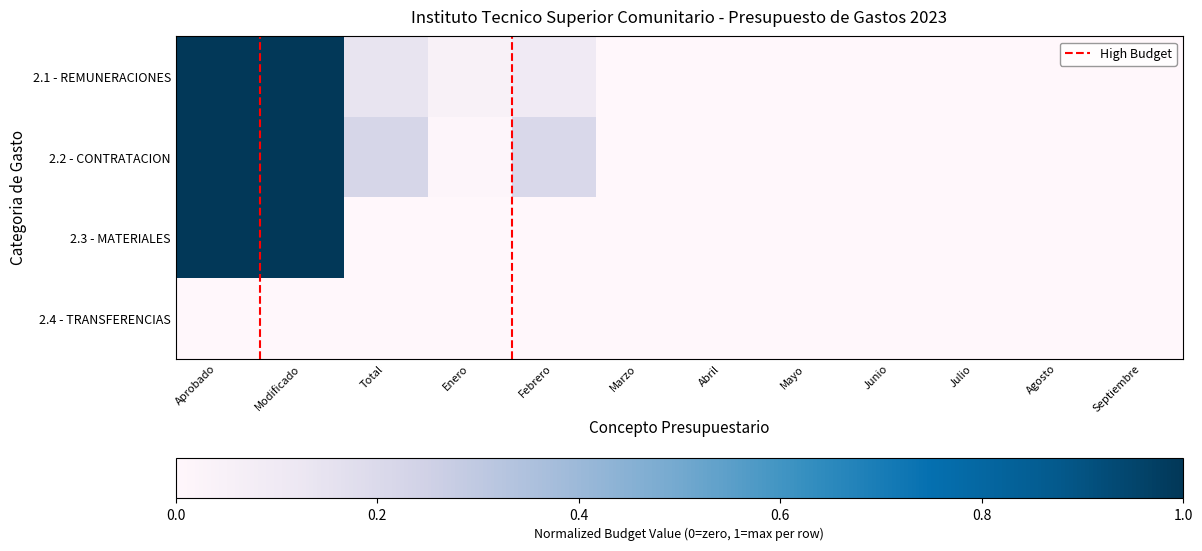

Reading left to right, what are all the values shown in this chart?

2.1 - REMUNERACIONES: Aprobado=1.0	Modificado=1.0	Total=0.1	Enero=0.0	Febrero=0.1	Marzo=0.0	Abril=0.0	Mayo=0.0	Junio=0.0	Julio=0.0	Agosto=0.0	Septiembre=0.0
2.2 - CONTRATACION: Aprobado=1.0	Modificado=1.0	Total=0.2	Enero=0.0	Febrero=0.2	Marzo=0.0	Abril=0.0	Mayo=0.0	Junio=0.0	Julio=0.0	Agosto=0.0	Septiembre=0.0
2.3 - MATERIALES: Aprobado=1.0	Modificado=1.0	Total=0.0	Enero=0.0	Febrero=0.0	Marzo=0.0	Abril=0.0	Mayo=0.0	Junio=0.0	Julio=0.0	Agosto=0.0	Septiembre=0.0
2.4 - TRANSFERENCIAS: Aprobado=0.0	Modificado=0.0	Total=0.0	Enero=0.0	Febrero=0.0	Marzo=0.0	Abril=0.0	Mayo=0.0	Junio=0.0	Julio=0.0	Agosto=0.0	Septiembre=0.0